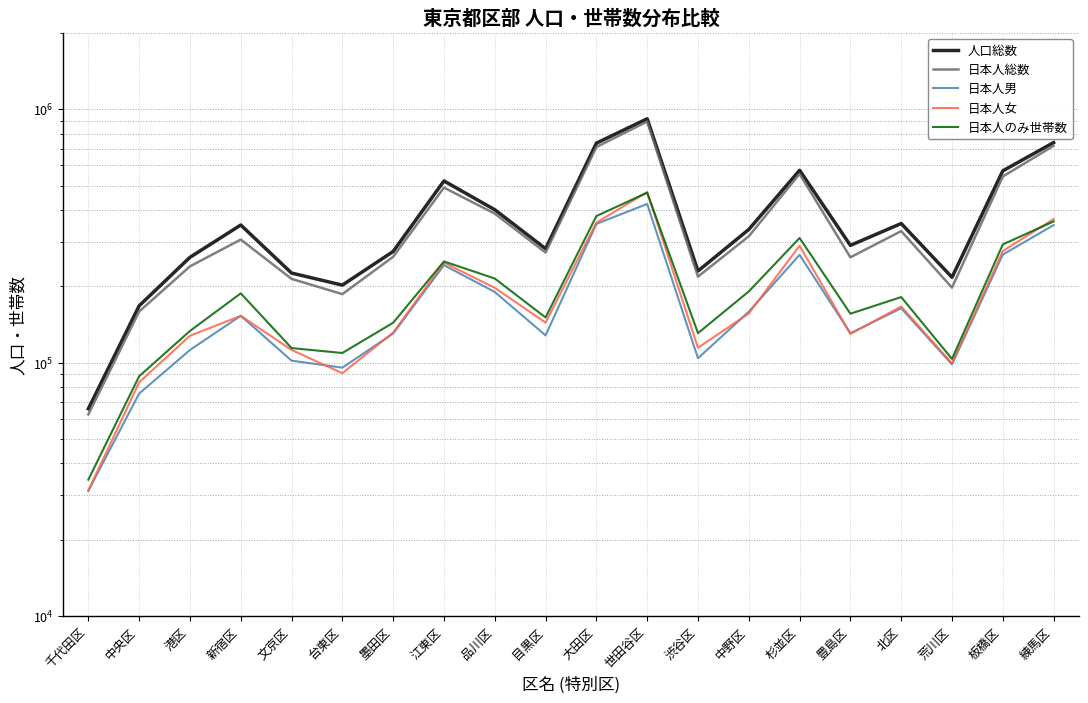

Reading right to left, extract all data points from this chart.

人口総数: 738990	571509	217218	354112	290319	574309	335506	229932	917269	735012	281665	401349	521451	274687	202306	225745	349303	260465	167617	65766
日本人総数: 717610	542809	197777	330500	260461	555715	315282	218518	894359	709735	271984	387459	490765	261759	186396	214091	306093	239858	159155	62459
日本人男: 348885	267055	98415	163926	130609	266372	158871	104092	423113	352817	128100	190082	242509	130293	95551	101810	153116	112180	75495	31212
日本人女: 368725	275754	99362	166574	129852	289343	156411	114426	471246	356918	143884	197377	248256	131466	90845	112281	152977	127678	83660	31247
日本人のみ世帯数: 360842	292814	103440	181454	156021	310512	190948	130756	468634	378938	150795	214782	250869	143736	109173	114157	187708	133379	88355	34526